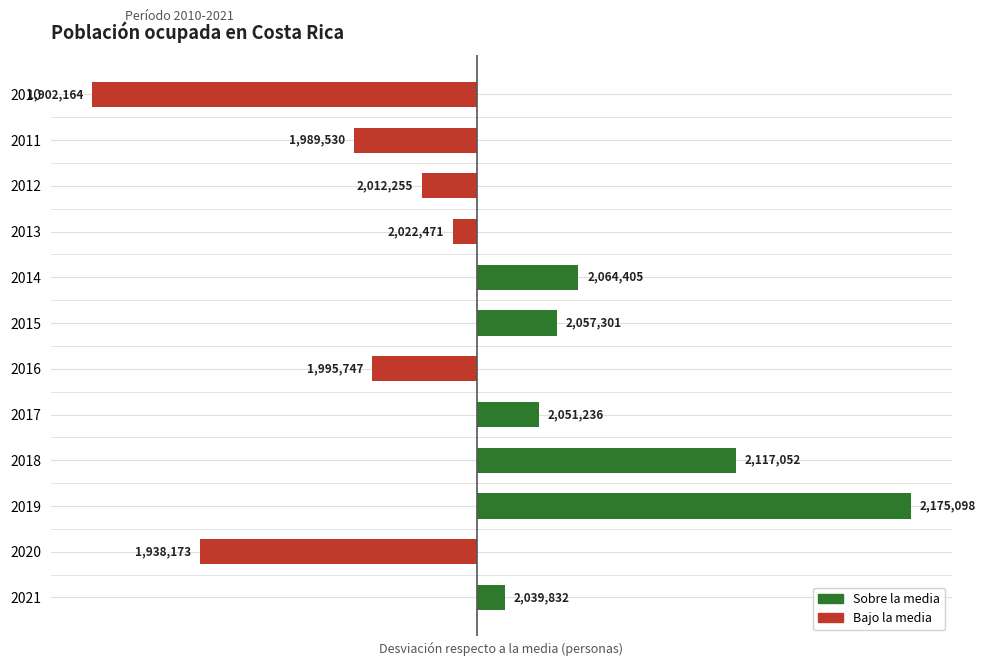

List the labels in order of value, largest first.

2019, 2018, 2014, 2015, 2017, 2021, 2013, 2012, 2016, 2011, 2020, 2010